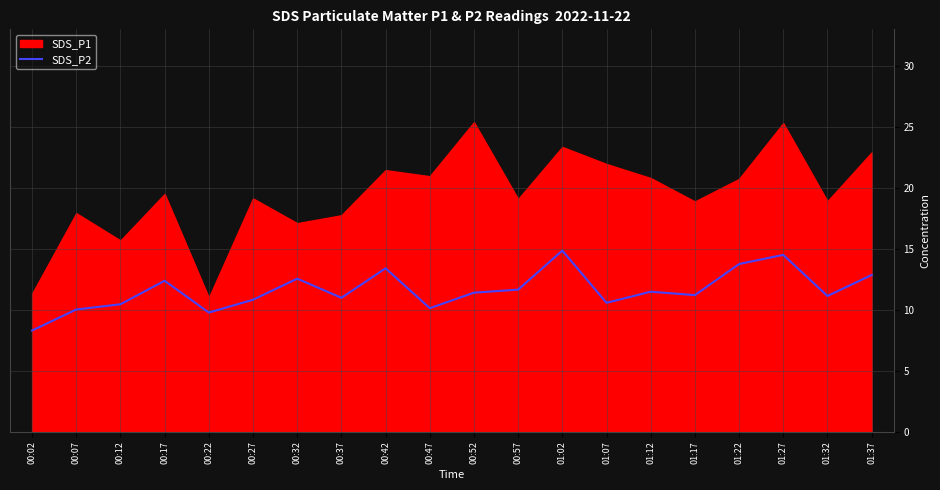

Does the chart display data point markers on the line(s)?

No